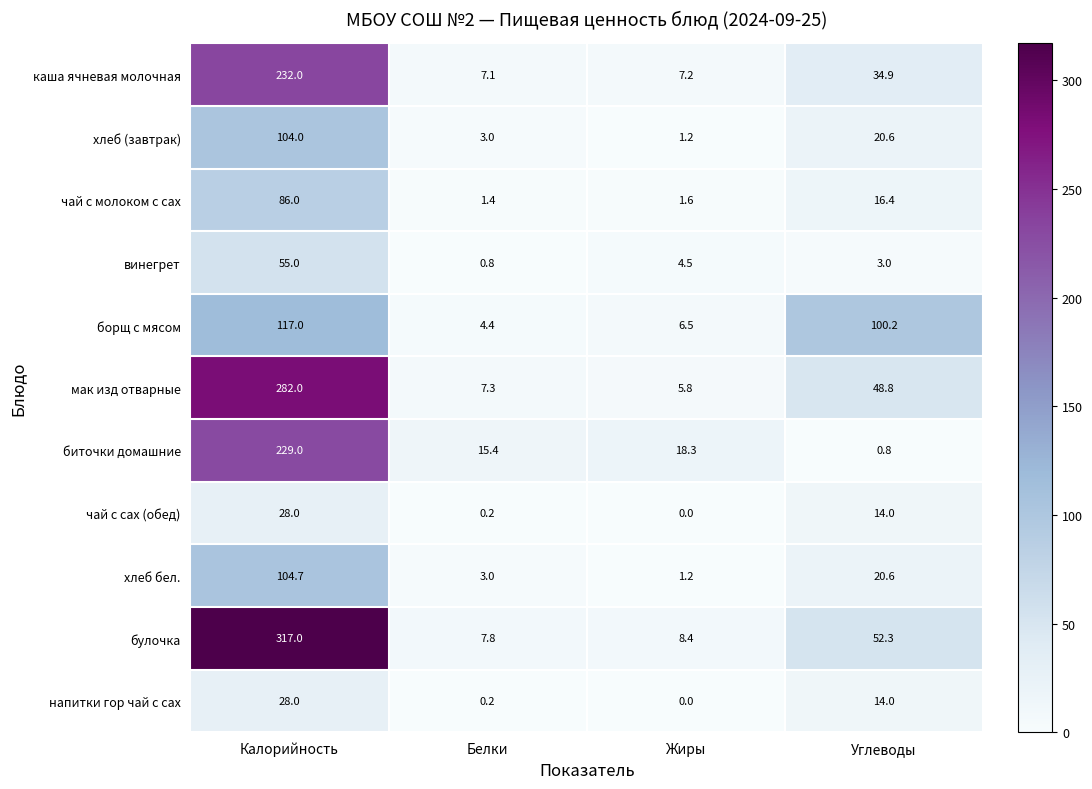

The мак изд отварные series shows 282.0 at Калорийность. True or false?

True